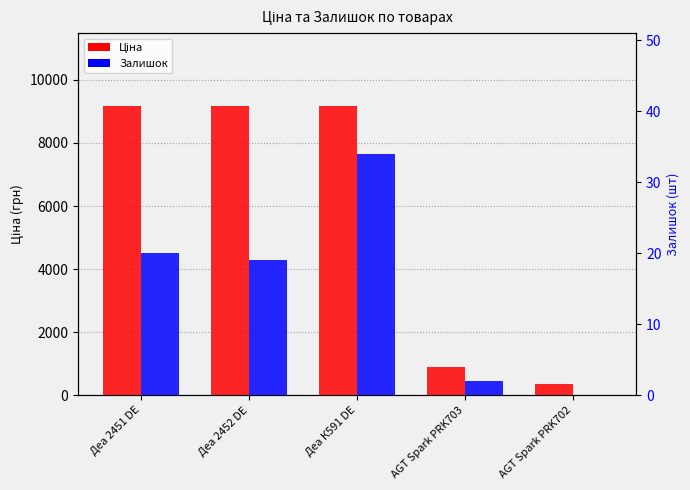

Between AGT Spark PRK702 and Деа К591 DE, which is larger?

Деа К591 DE